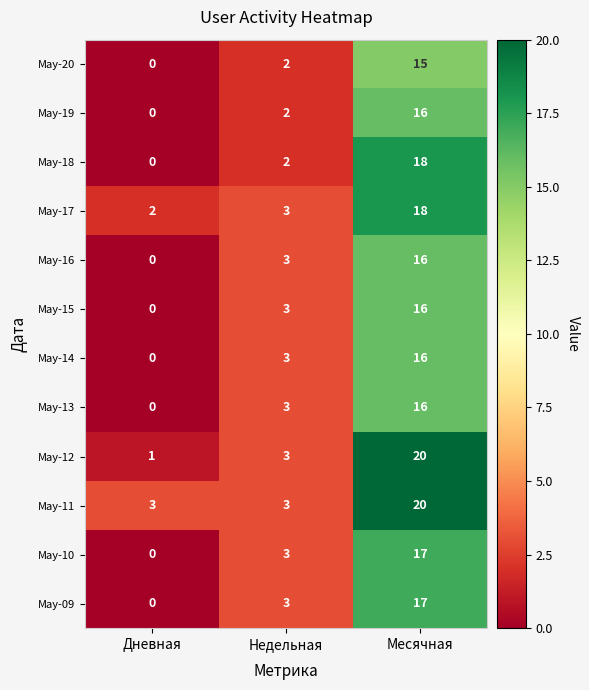

Which category has the highest value across all series?

Месячная